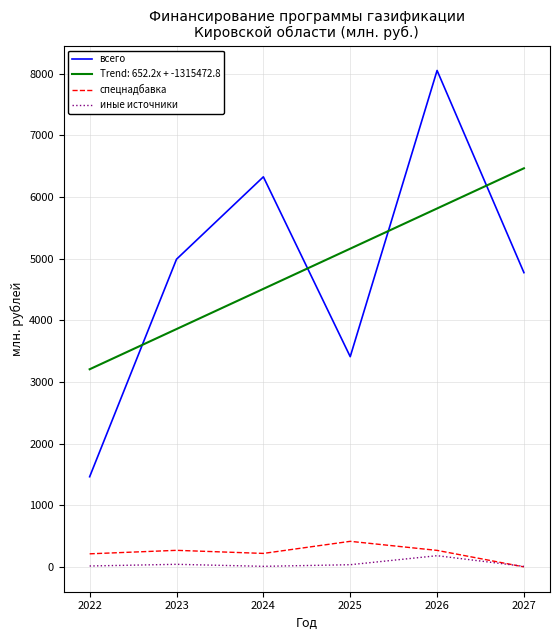

What is the total value across all series at 2026?

14319.3